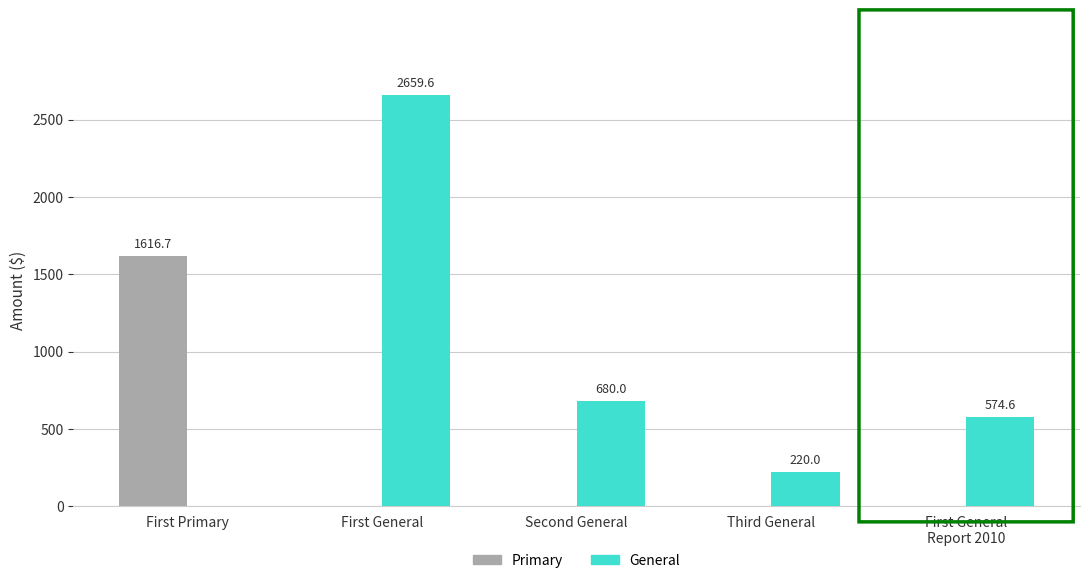

Reading left to right, extract all data points from this chart.

Primary: 1616.7	0.0	0.0	0.0	0.0
General: 0.0	2659.6	680.0	220.0	574.6